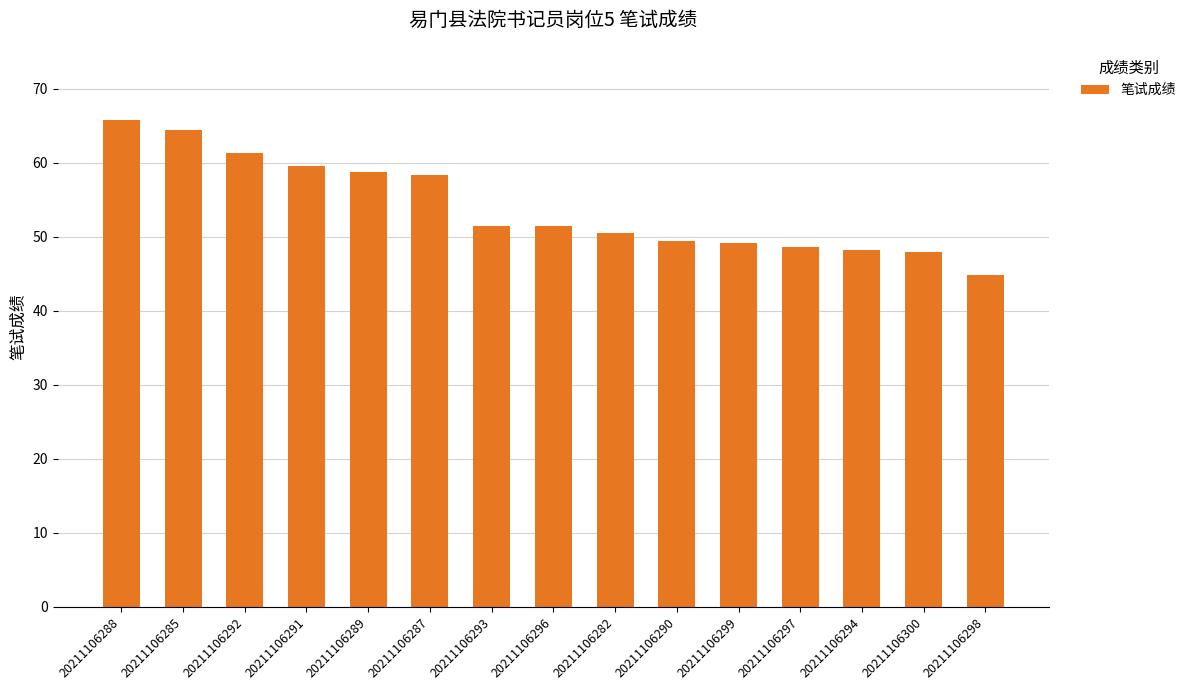

What is the average value?

54.0